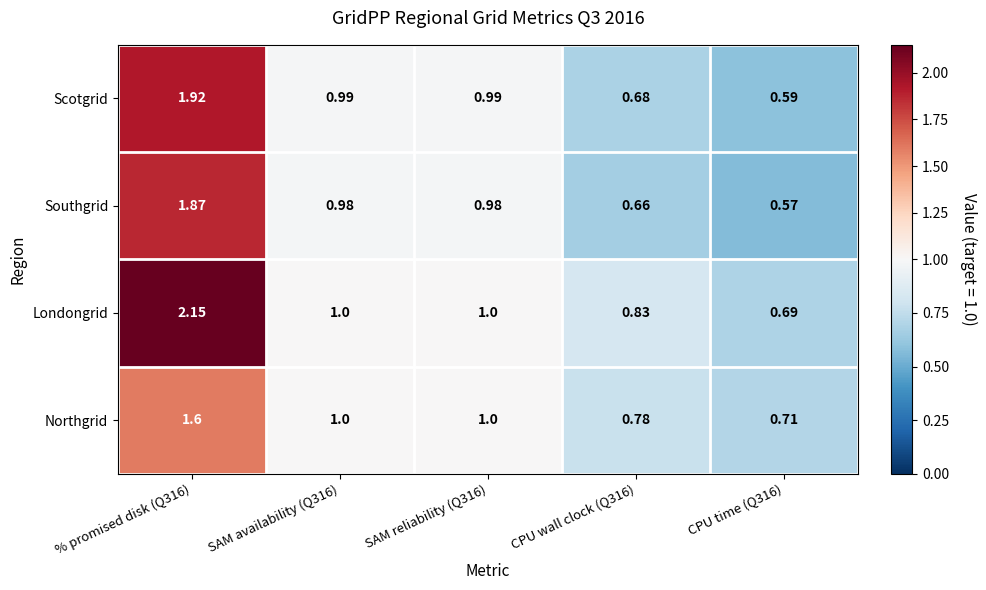

Which series has the largest range (max minus min)?

Londongrid